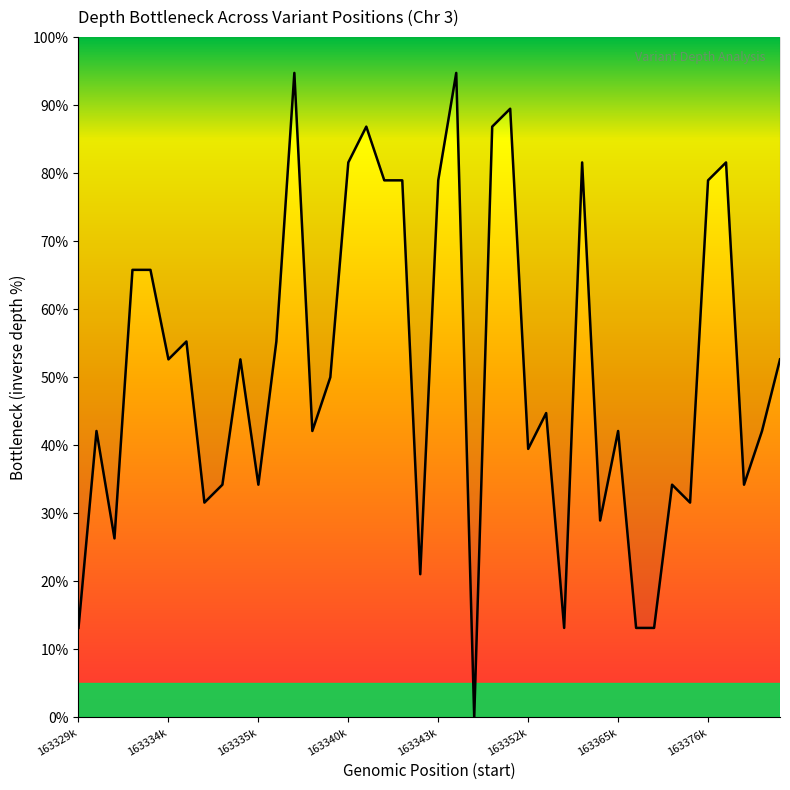

How many lines are shown in the chart?

1